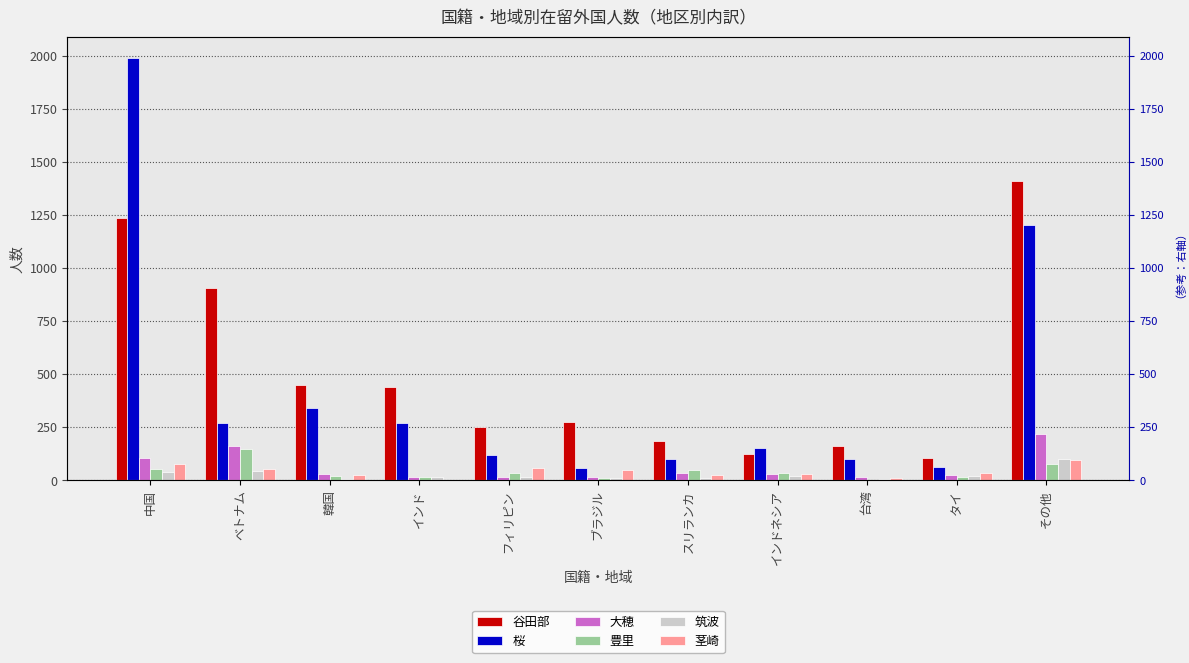

Is the value of 桜 at インドネシア greater than the value of 豊里 at フィリピン?

Yes